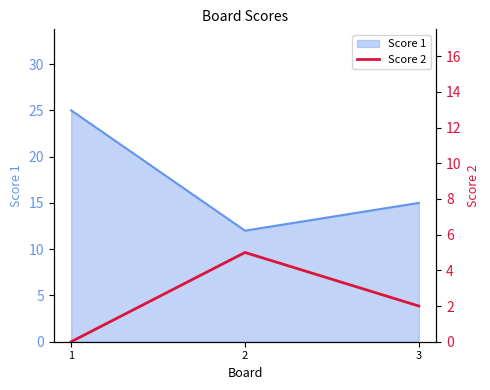

At which label is Score 1 closest to 18?

3